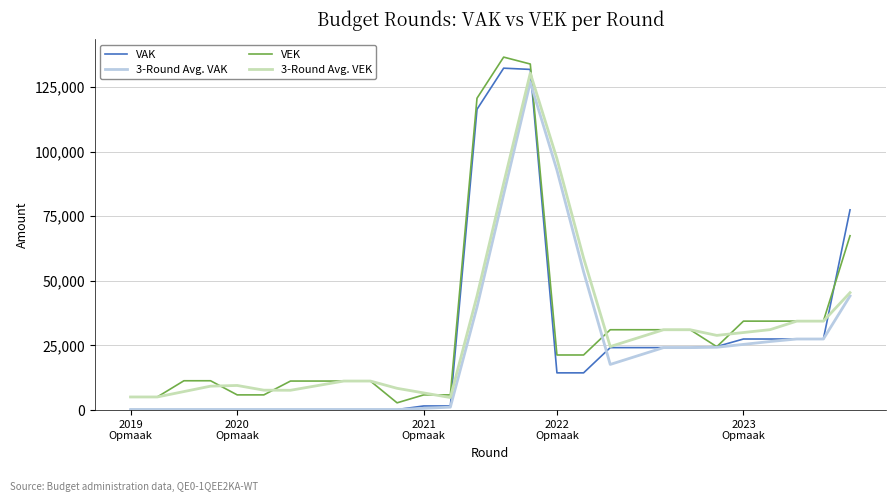

What is the maximum value shown in the chart?

136506.0